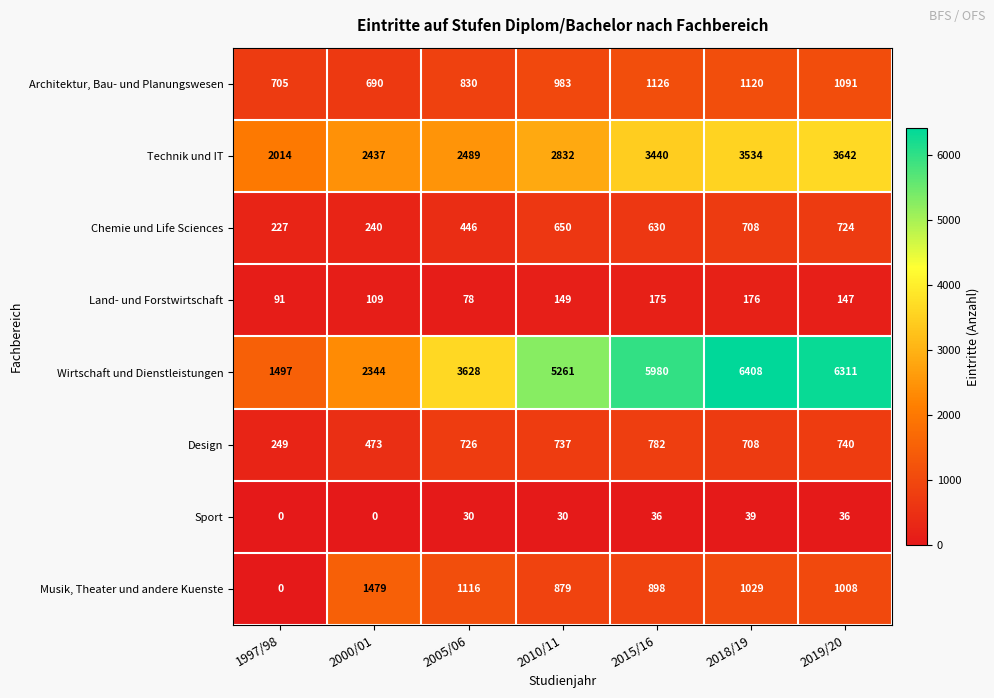

Where does the Land- und Forstwirtschaft series first go above 147?

2010/11